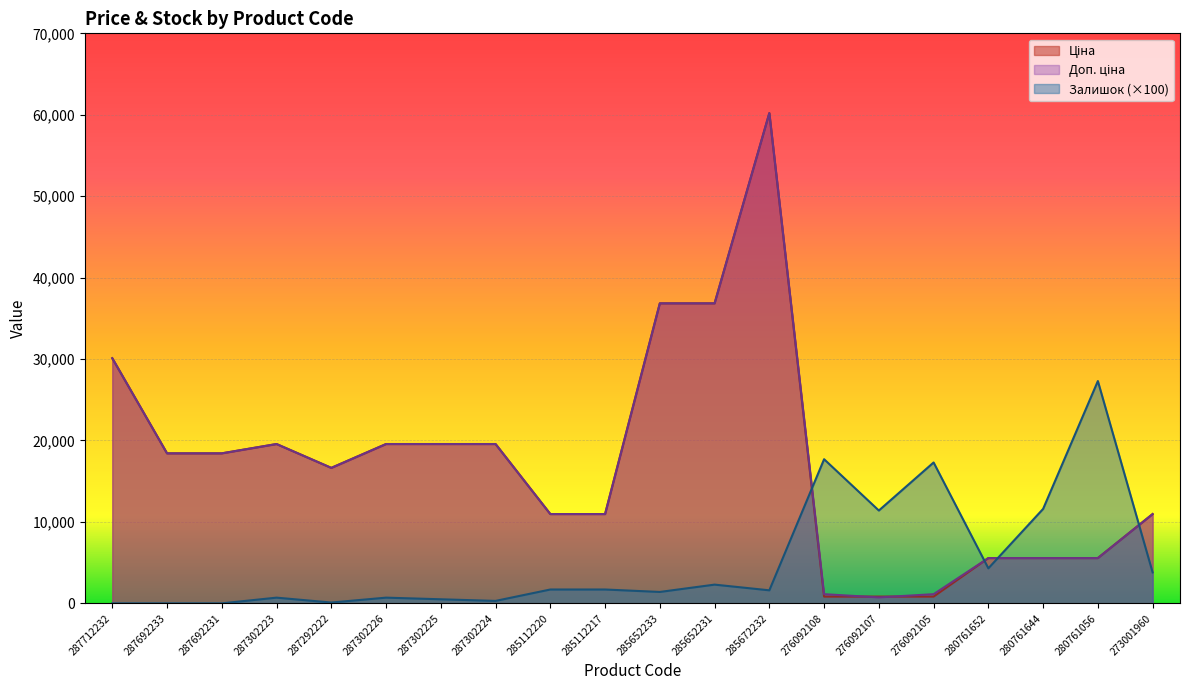

How many lines are shown in the chart?

3